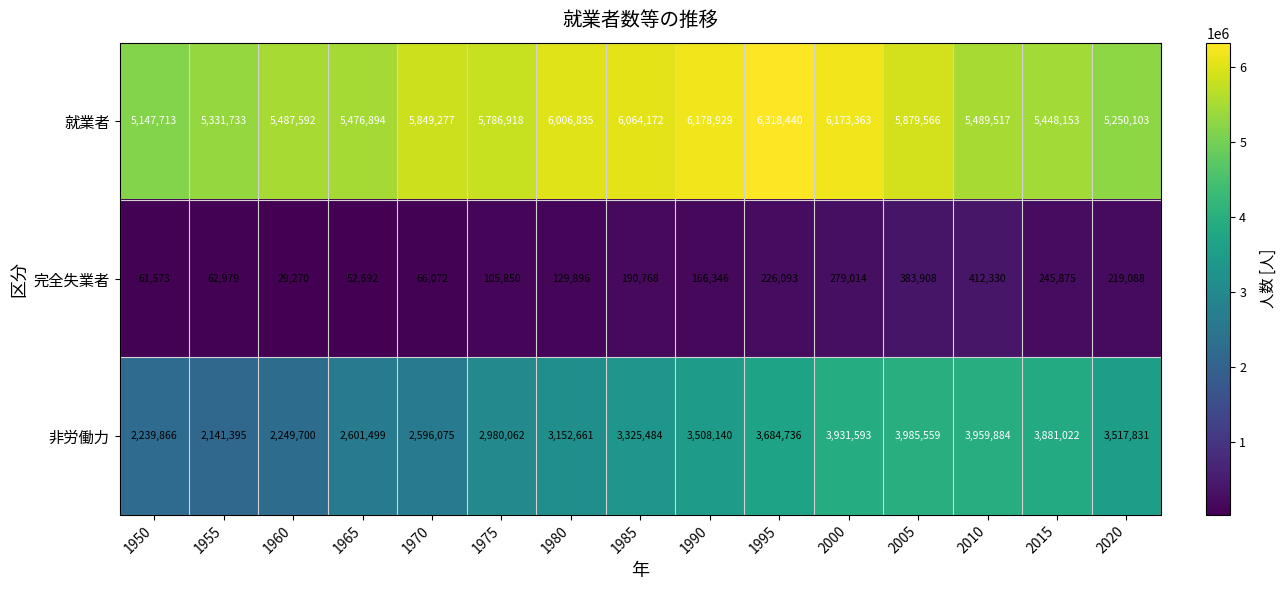

At which label is 非労働力 closest to 3063477?

1975